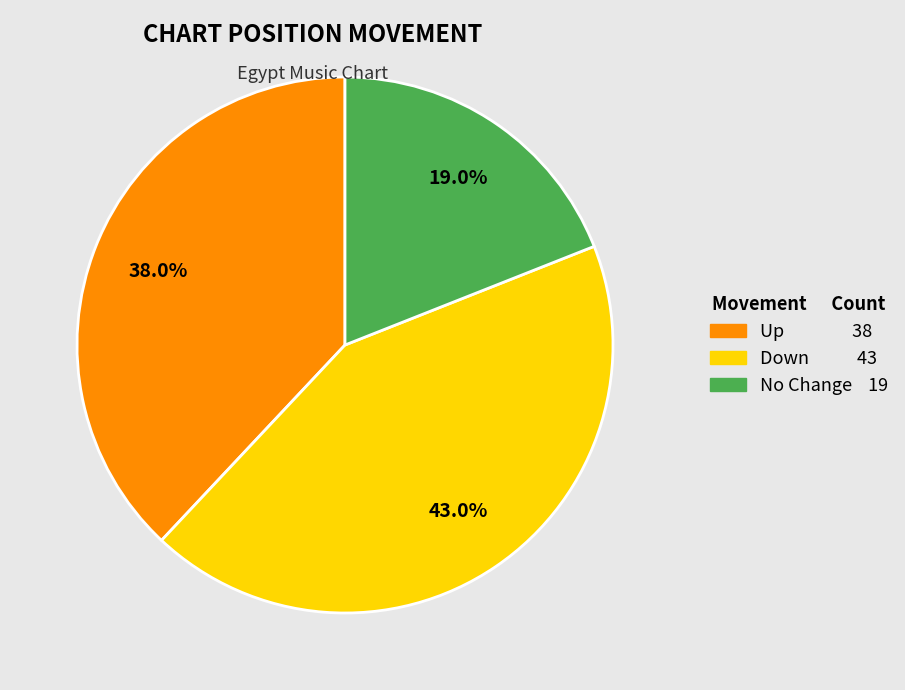

Is there a majority slice in this chart?

No